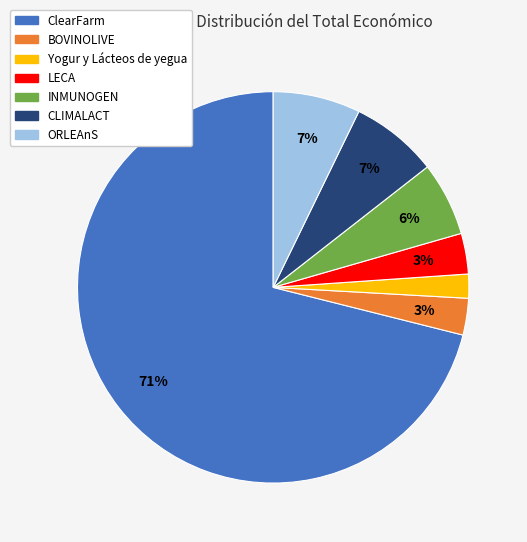

Which has a higher value, Yogur y Lácteos de yegua or LECA?

LECA